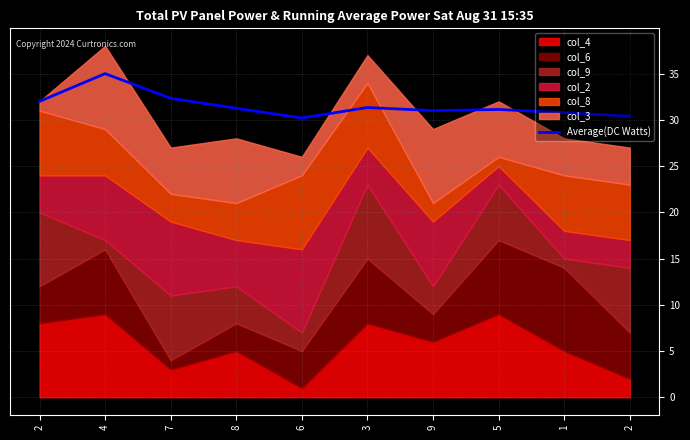

Which category has the highest value across all series?

4